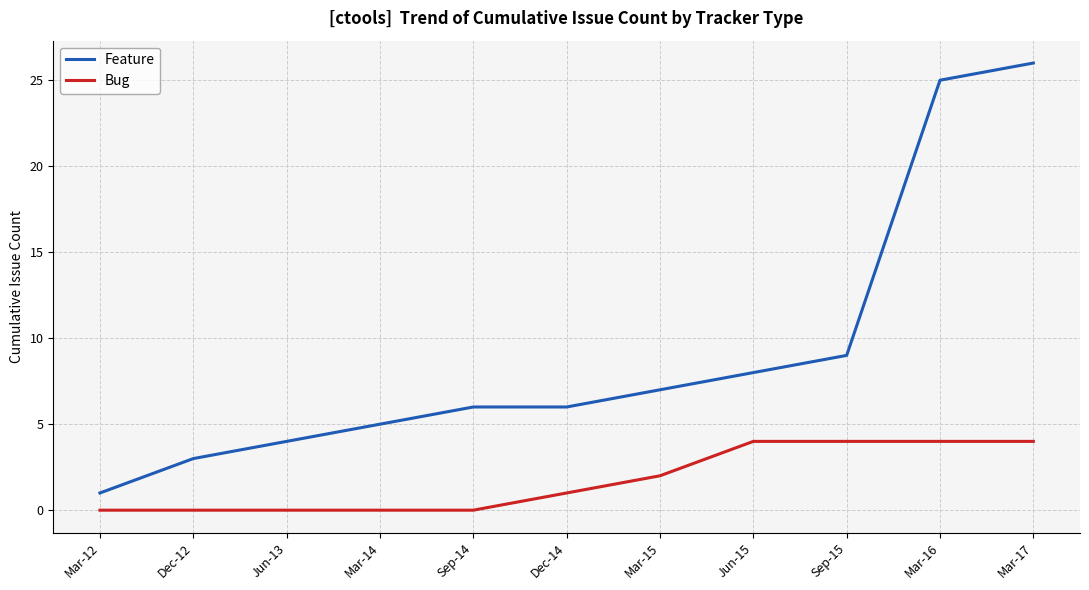

True or false: Feature and Bug intersect in this chart.

False